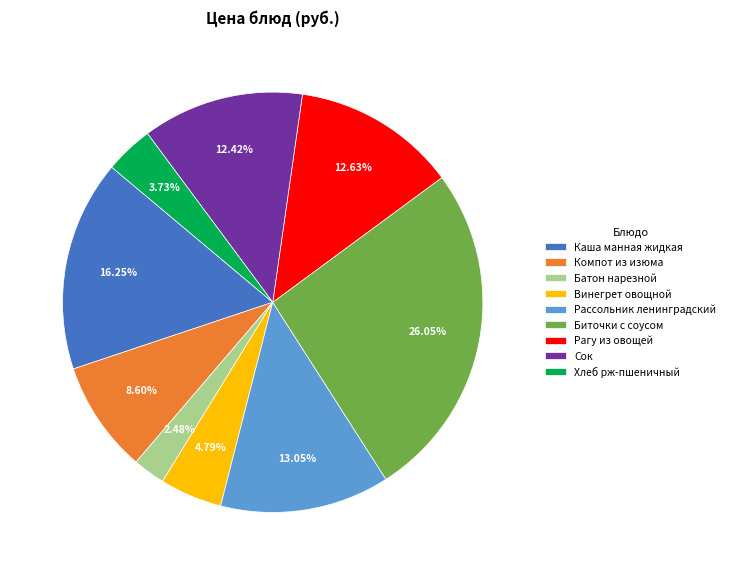

Is it true that Сок is 2% of the pie?

False